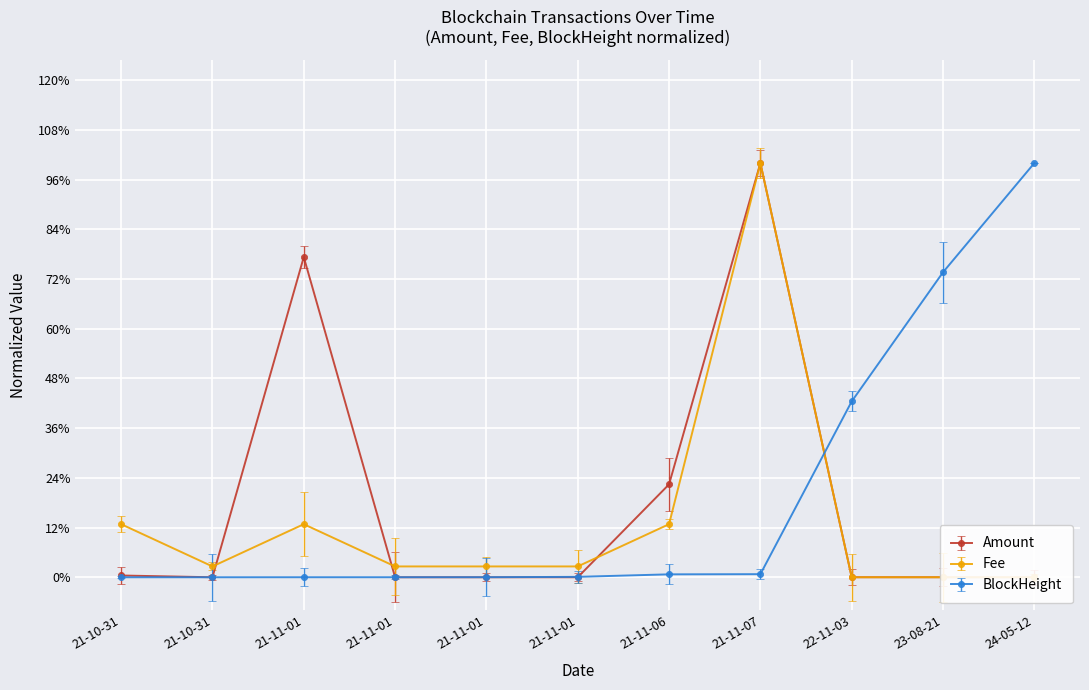

True or false: Amount and BlockHeight cross at least once.

True